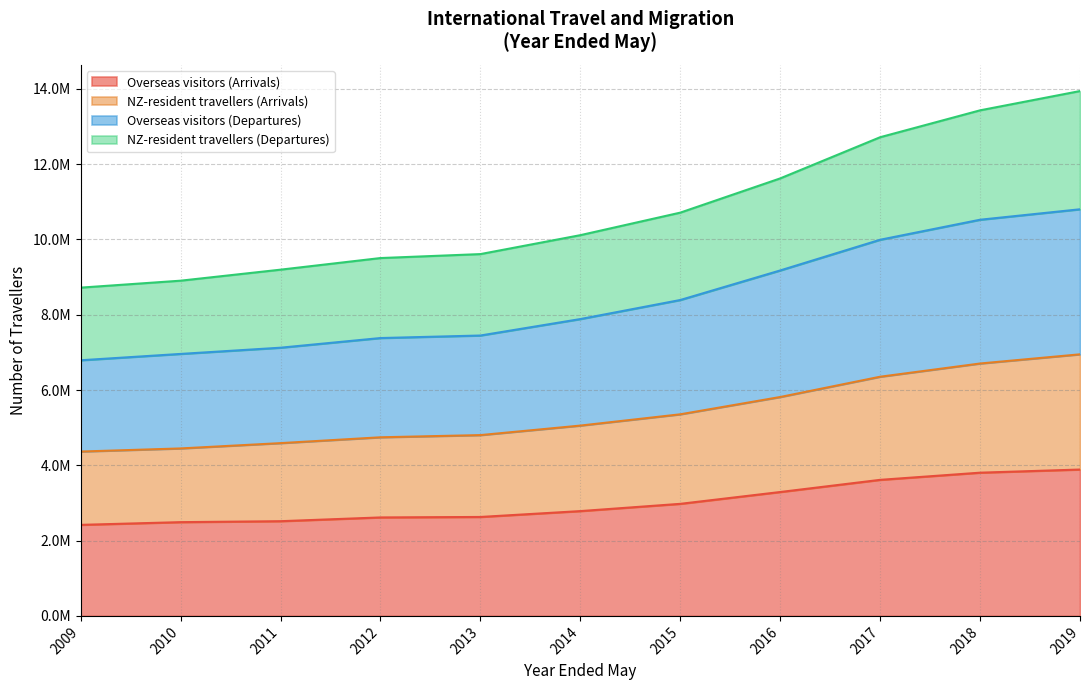

Is it true that Overseas visitors (Arrivals) equals 1380992 at 2010?

False